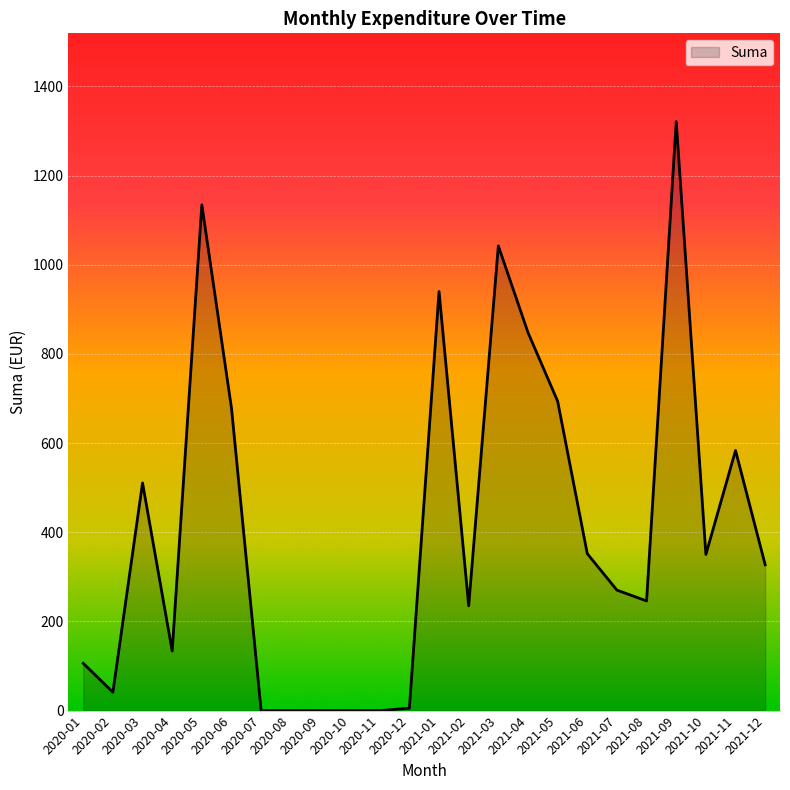

What is the minimum value shown in the chart?

0.0